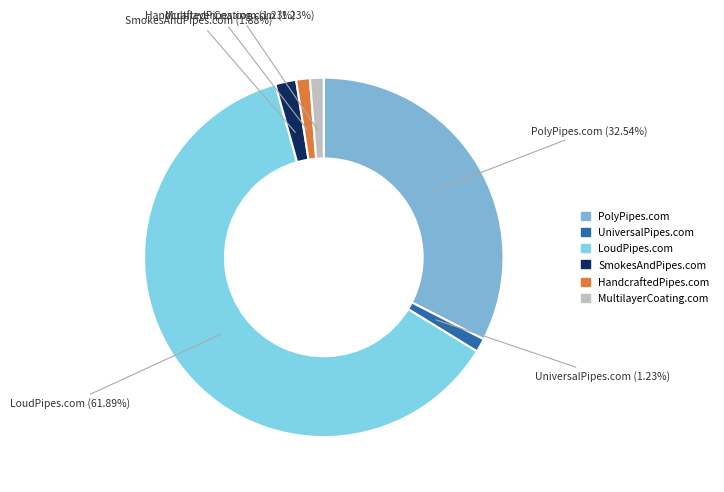

What is the largest slice in the pie chart?

LoudPipes.com